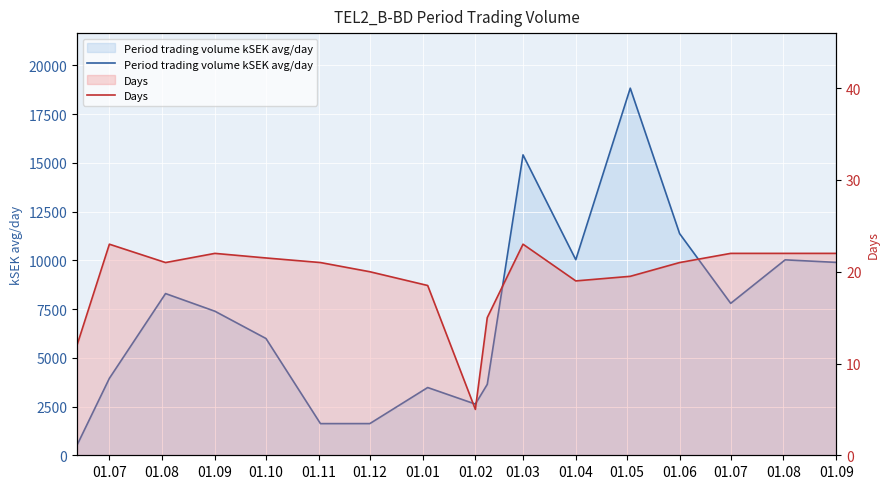

What is the greatest value displayed?

18828.5